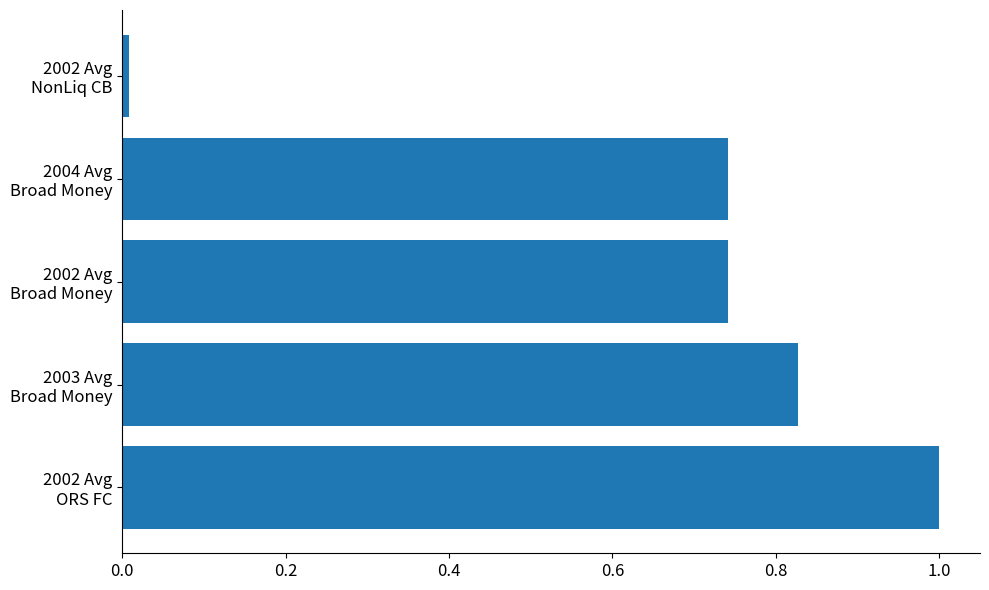

What is the maximum value shown in the chart?

1.0